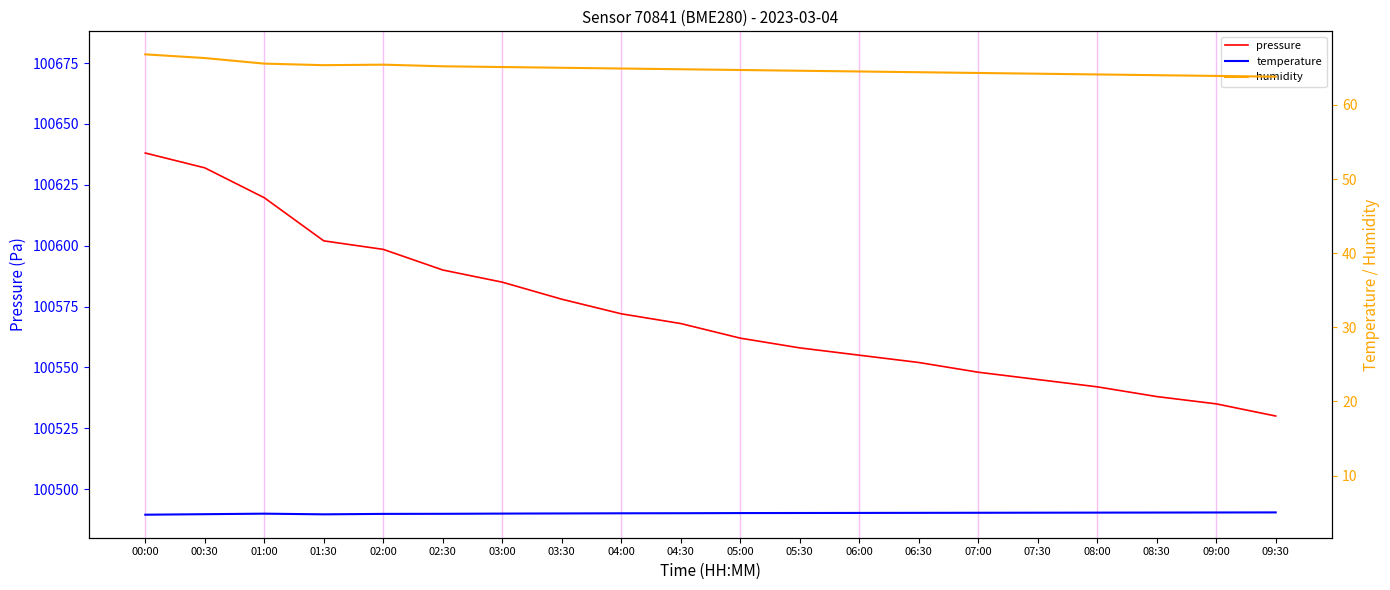

At which category is the sum across all series the highest?

00:00